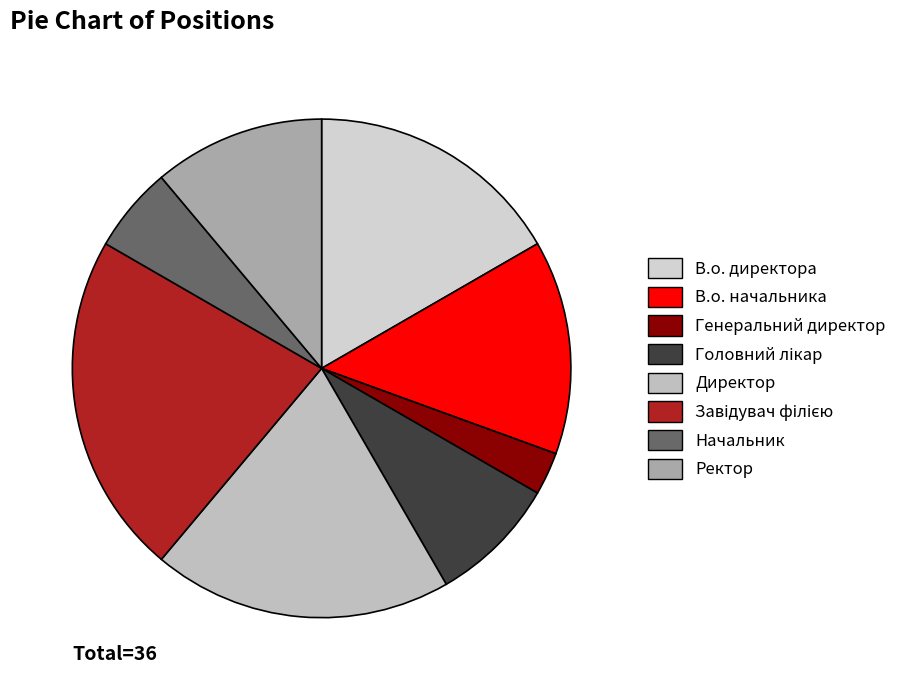

To the nearest percent, what portion does В.о. начальника represent?

14%